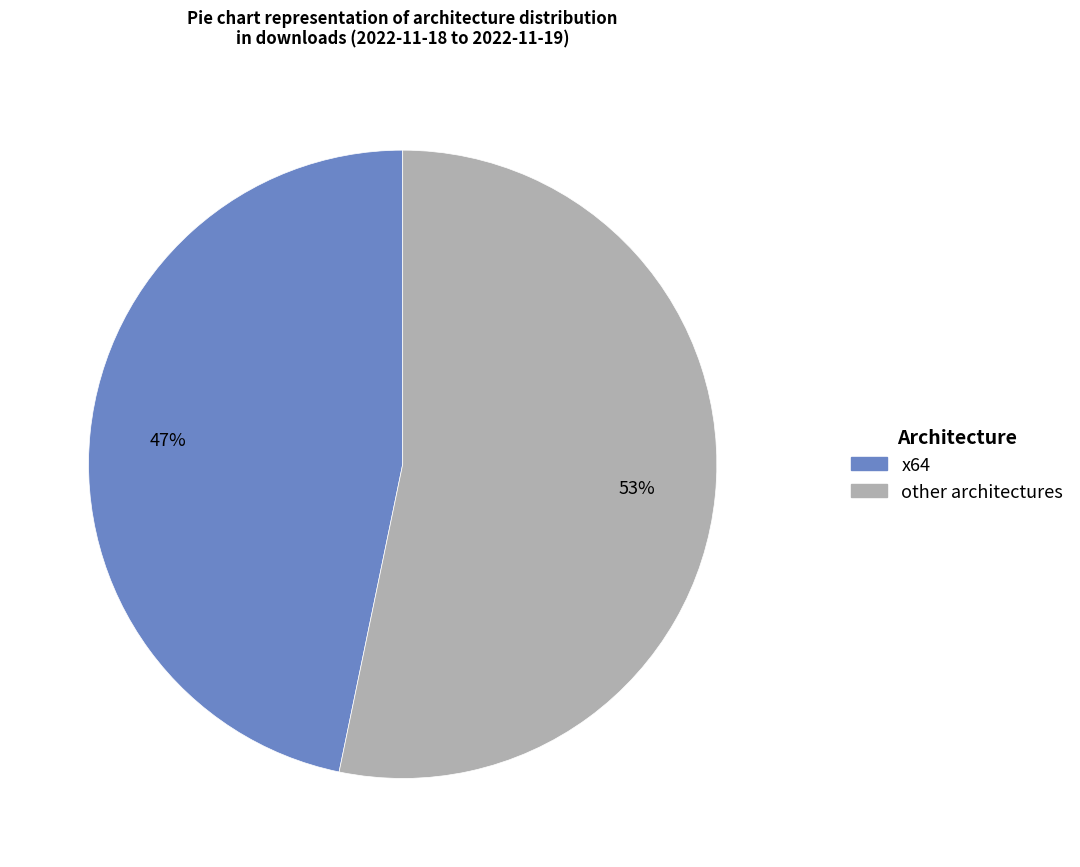

To the nearest percent, what is the average slice percentage?

50%